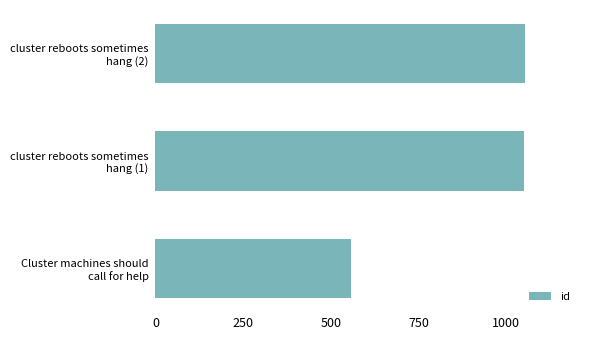

What is the sum of all values?

2664